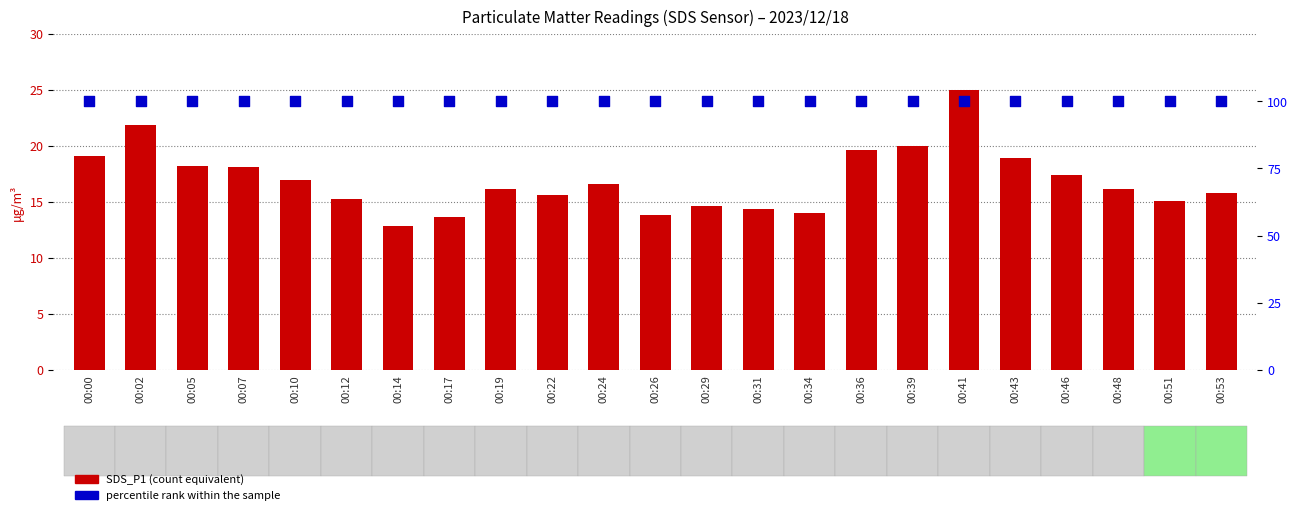

At which category is the sum across all series the highest?

00:41